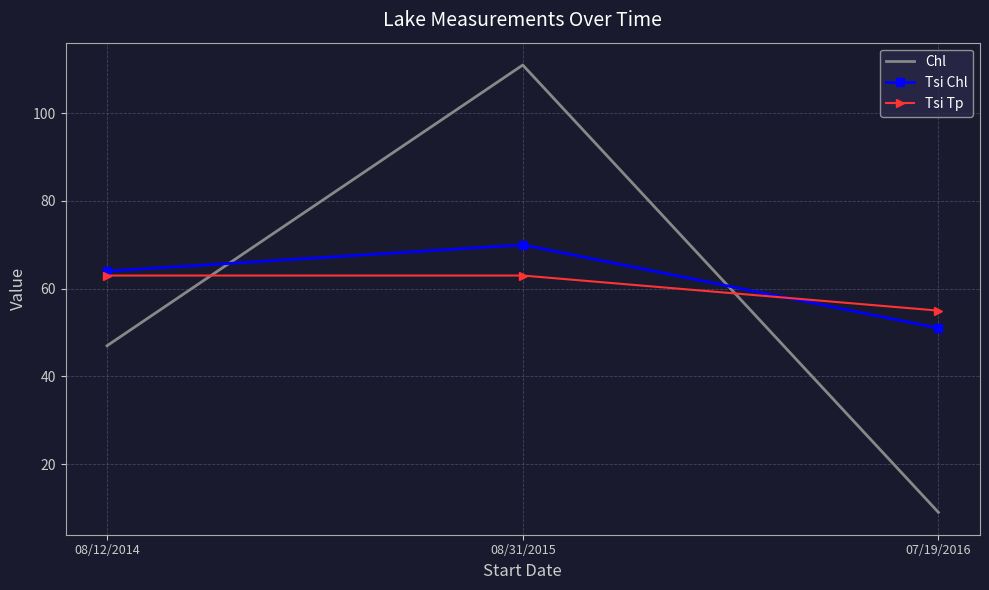

Which series changed the most between 08/31/2015 and 07/19/2016?

Chl